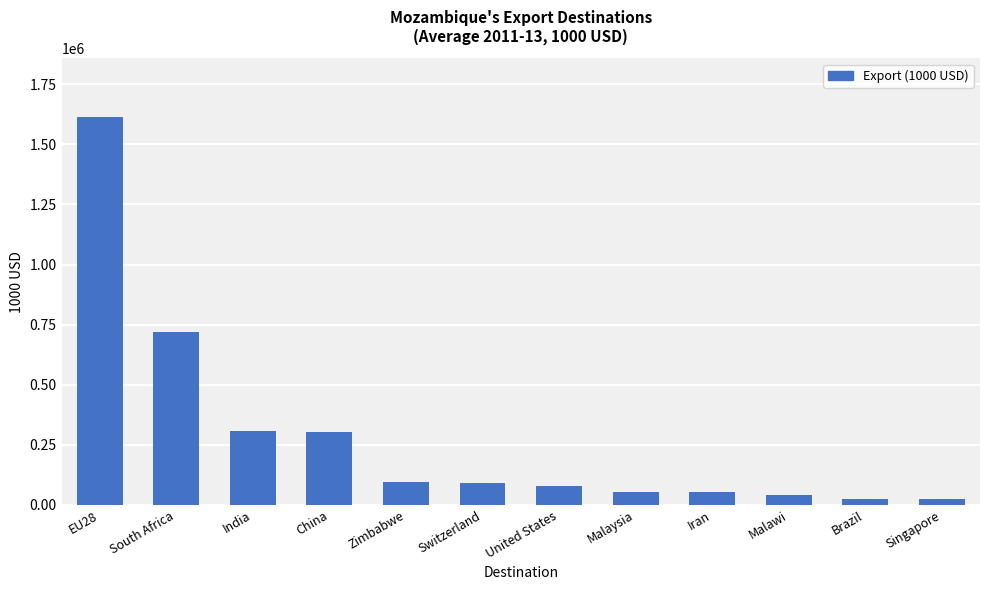

What is the greatest value displayed?

1615850.5